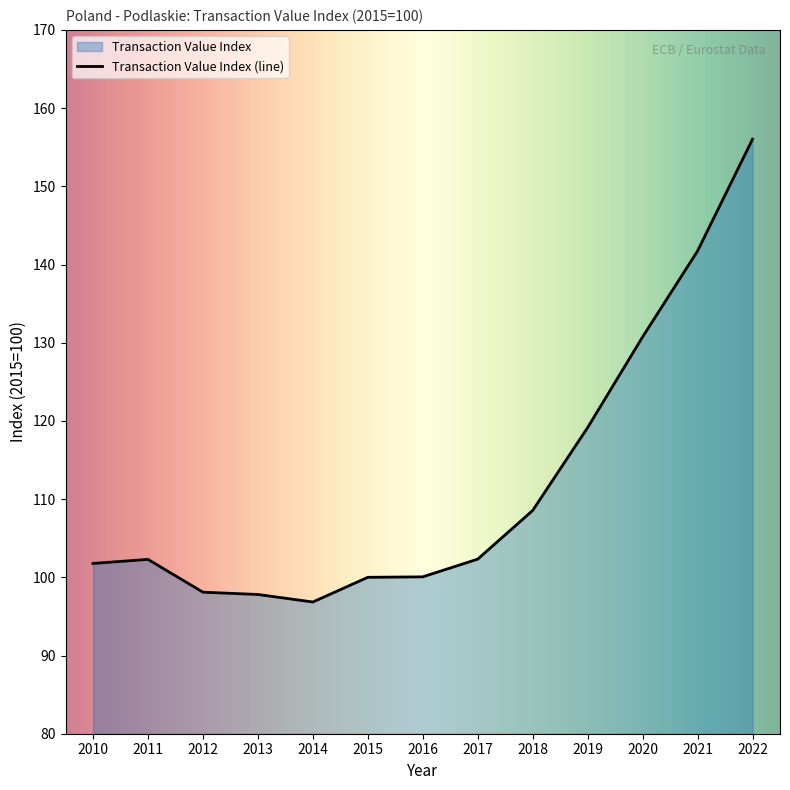

How many points are lower than both their immediate neighbors (excluding endpoints)?

1